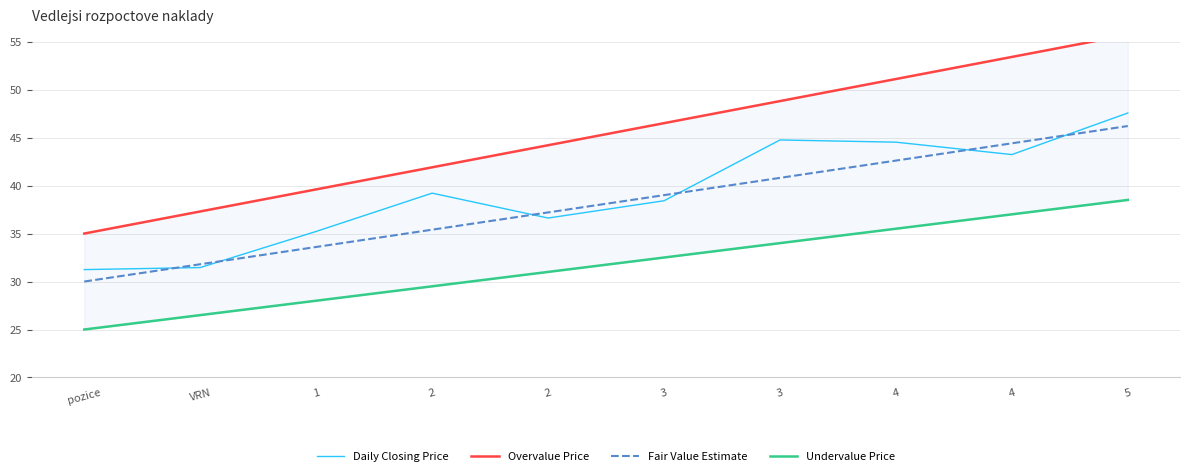

What is the total value across all series at pozice?

121.2